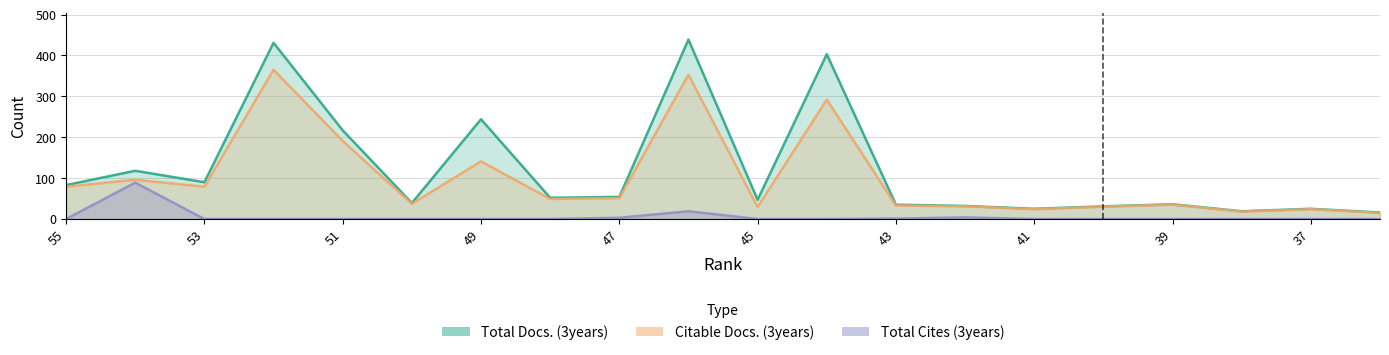

Which has a higher value, 41 or 36?

41